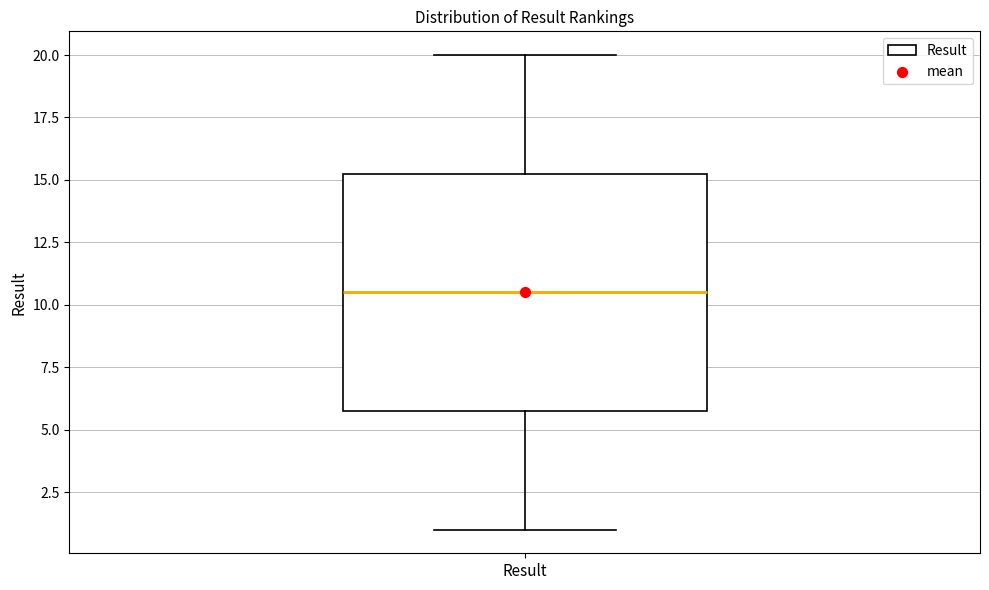

Where does the upper whisker of the box for Result end on the y-axis? The values are not printed on the chart, so give them approximately, as read against the axis.

20.0